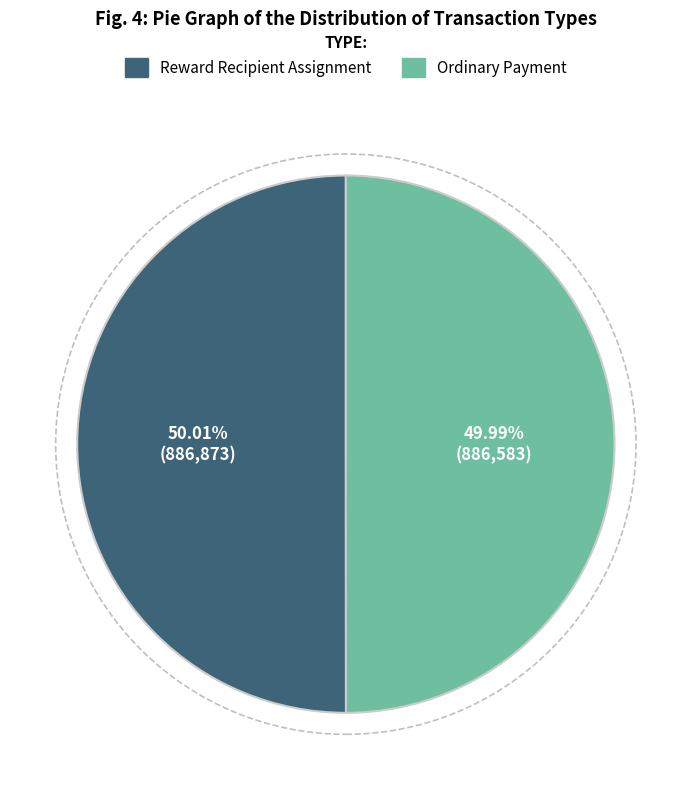

To the nearest percent, what is the combined percentage of Ordinary Payment and Reward Recipient Assignment?

100%